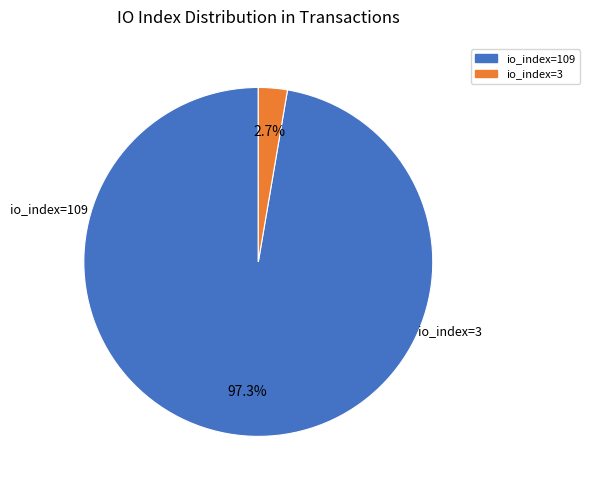

Count the number of slices in the pie.

2